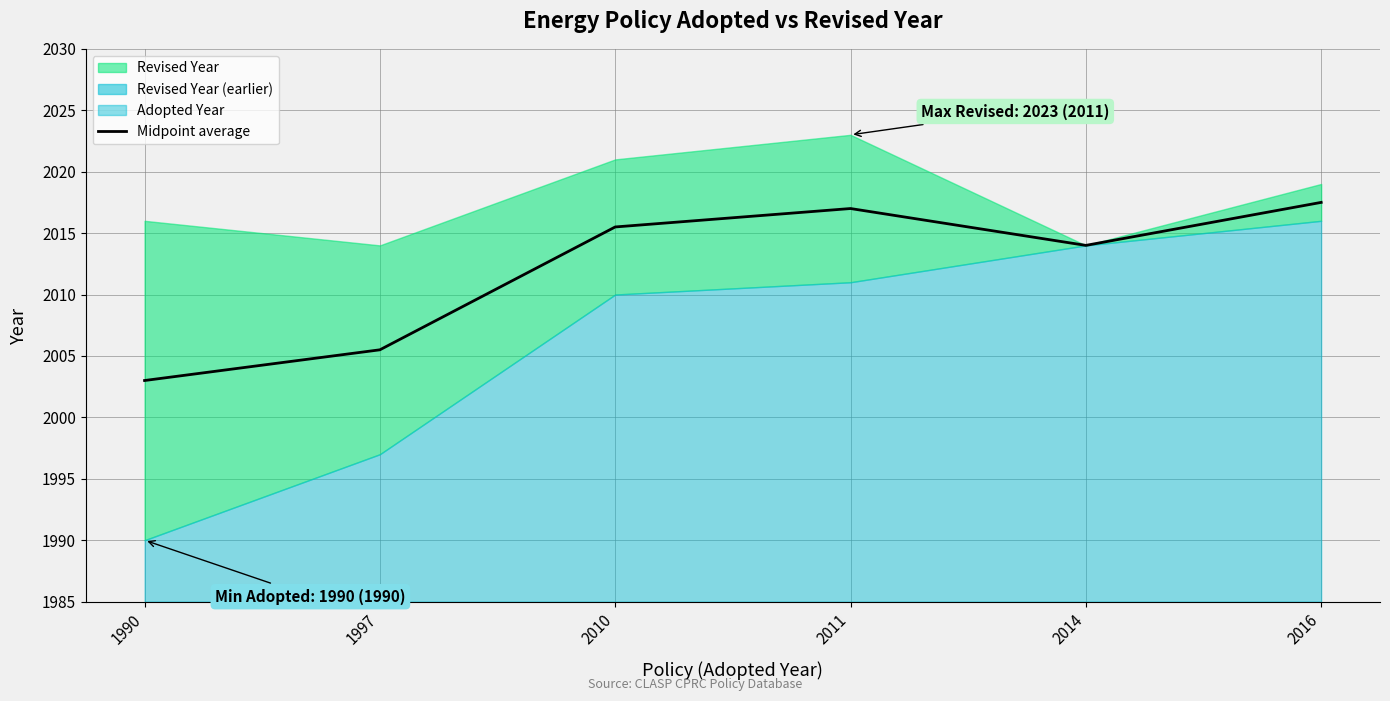

Approximately how many times larger is the value at 2016 compared to 2010?

1.0